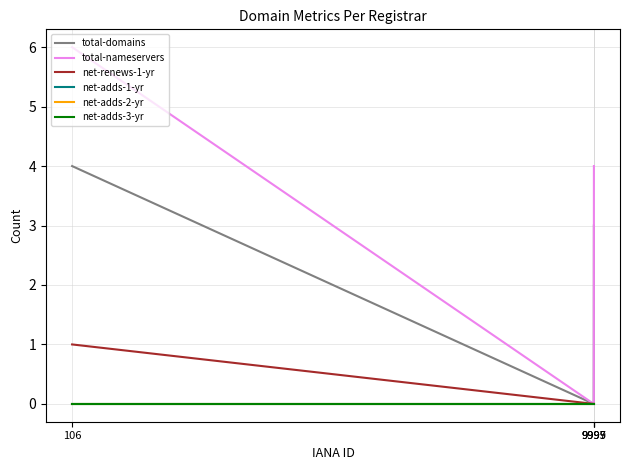

Does the chart display data point markers on the line(s)?

No